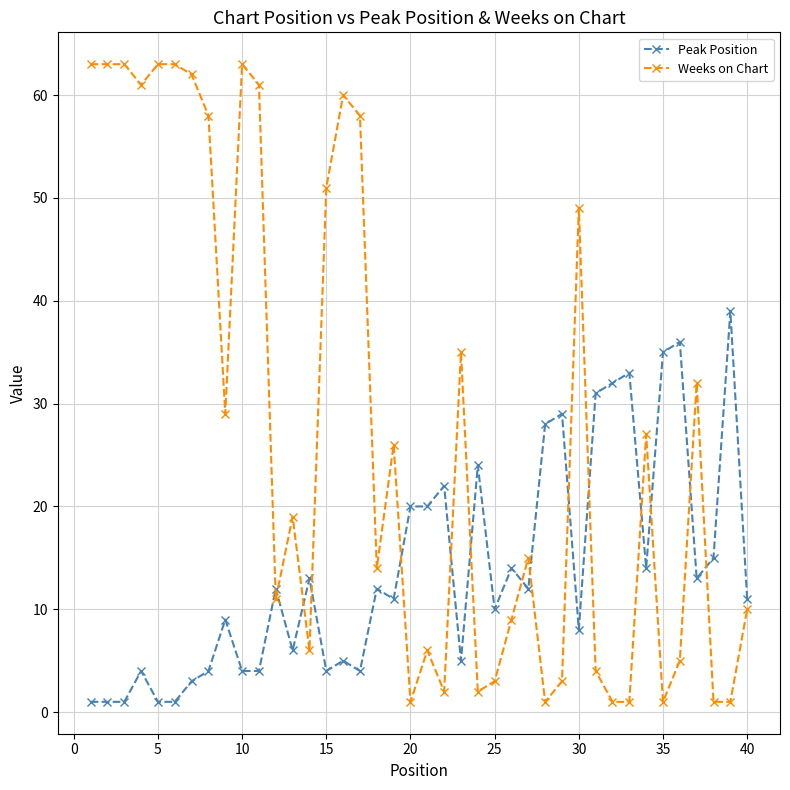

Which series has the largest total across all categories?

Weeks on Chart